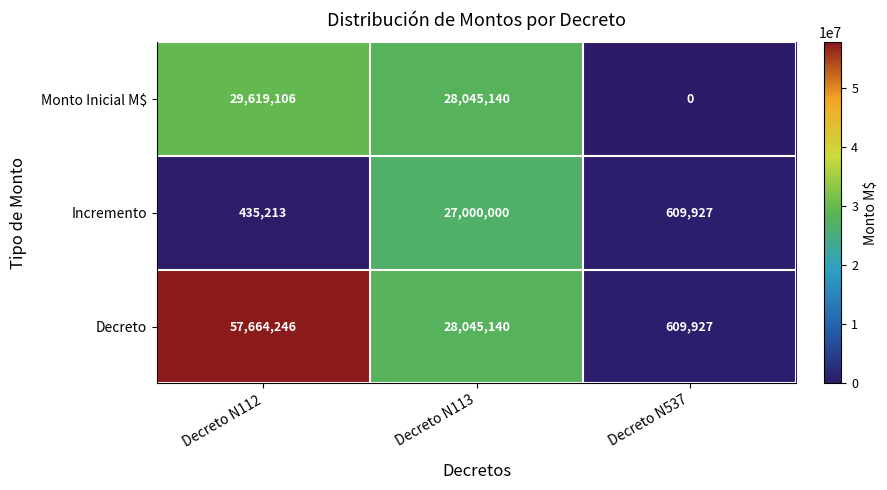

The value of Decreto at Decreto N113 is 28045140. True or false?

True